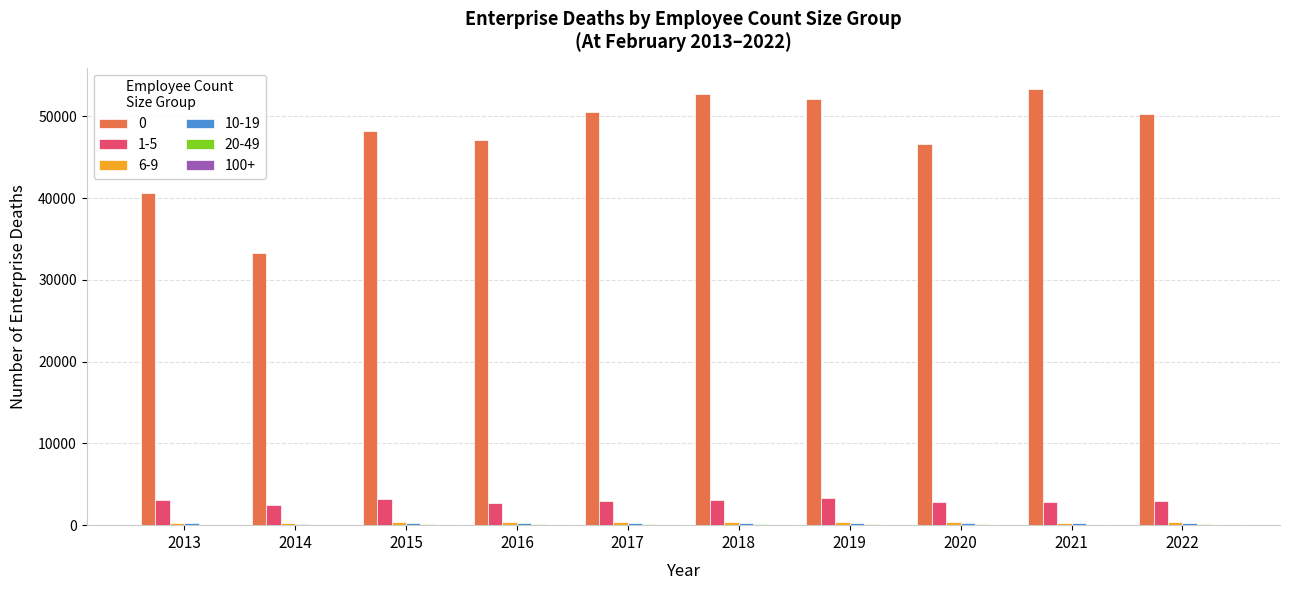

The 0 series shows 65033 at 2020. True or false?

False